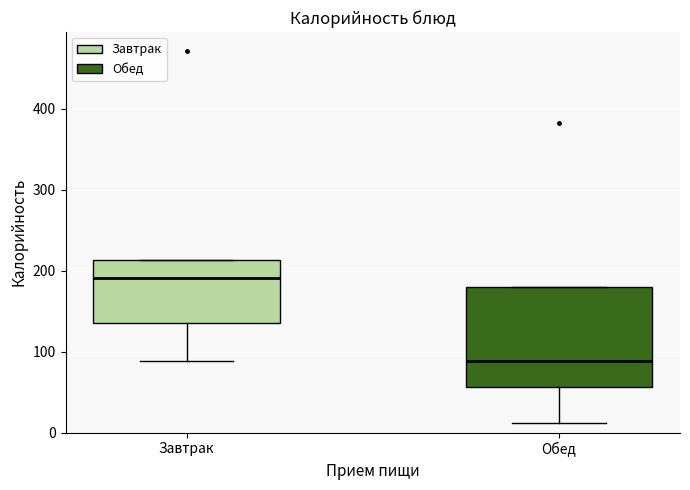

Which box's median line is the highest?

Завтрак